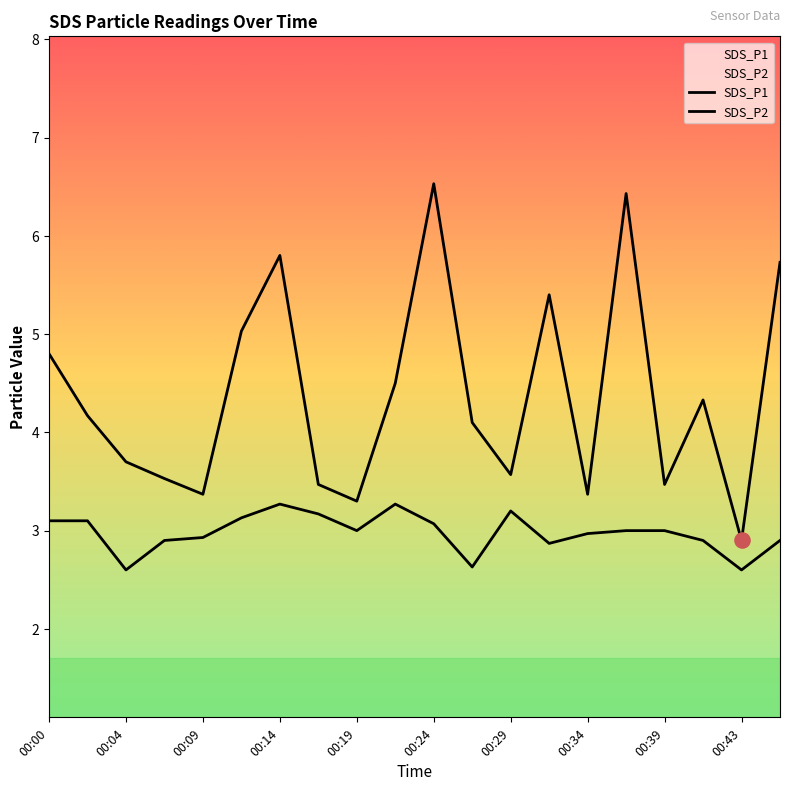

At which category is the sum across all series the highest?

00:24